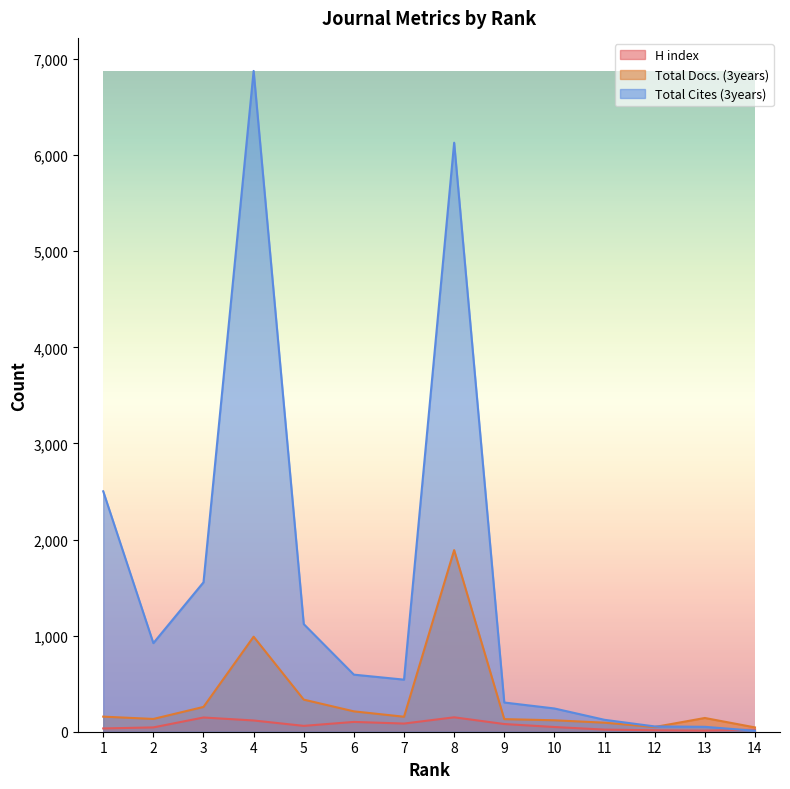

True or false: H index has more than 0 interior local peaks.

True